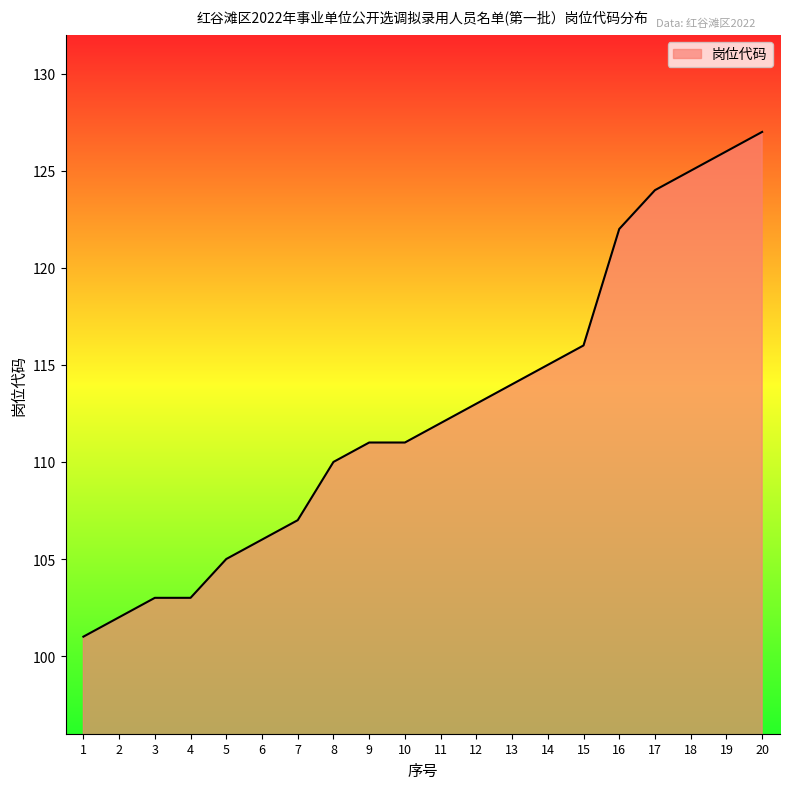

Reading left to right, transcribe all the data shown in this chart.

1=101	2=102	3=103	4=103	5=105	6=106	7=107	8=110	9=111	10=111	11=112	12=113	13=114	14=115	15=116	16=122	17=124	18=125	19=126	20=127